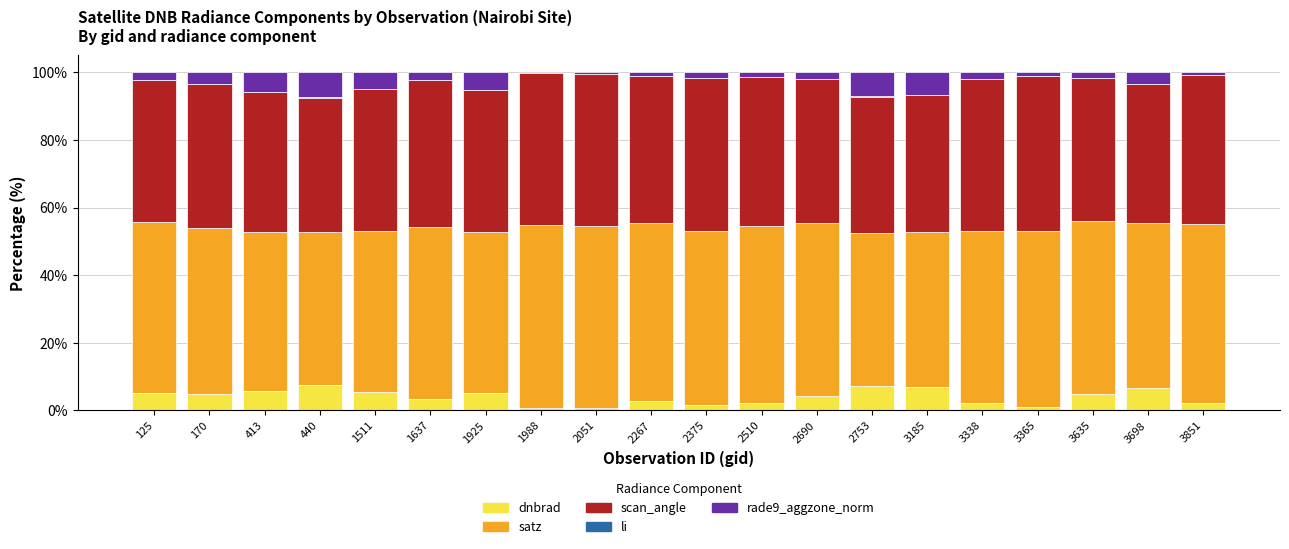

Are the bars grouped side by side (vs. stacked)?

No